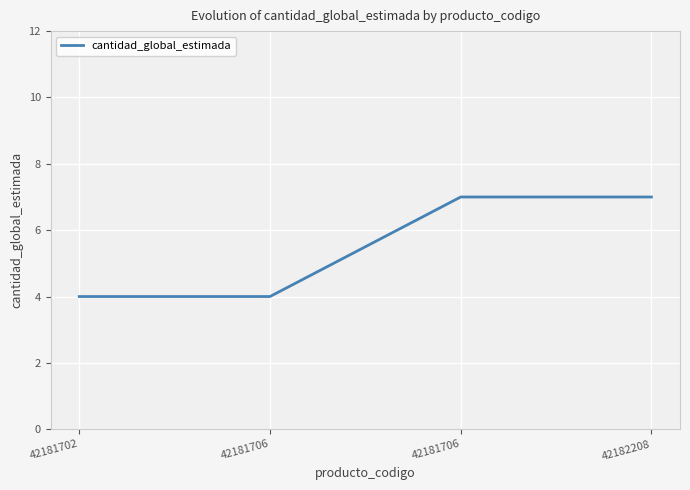

Is this an area chart (filled region under the line)?

No